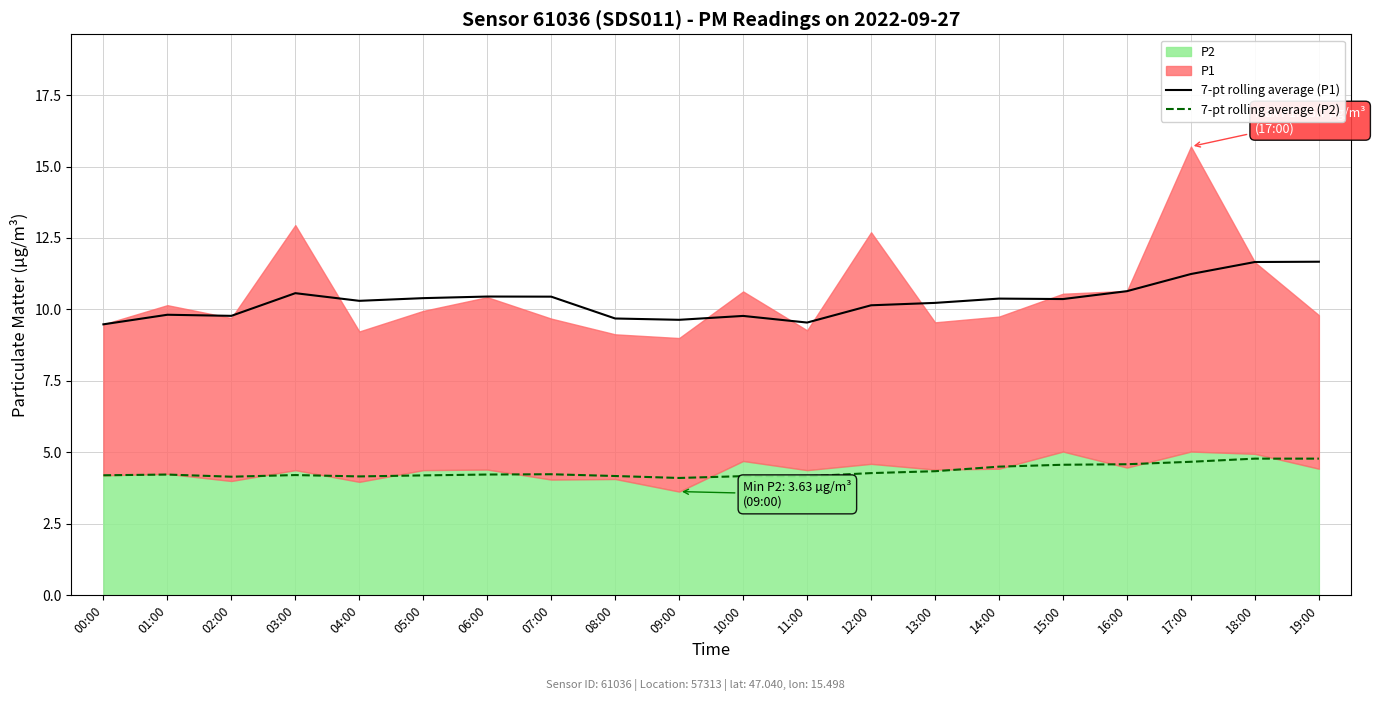

Count the number of categories in the chart.

20